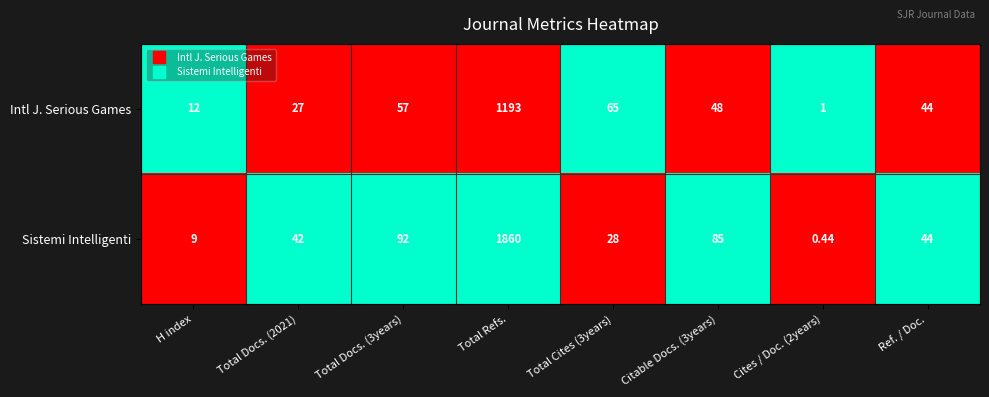

At which label does Sistemi Intelligenti reach its peak?

Total Refs.